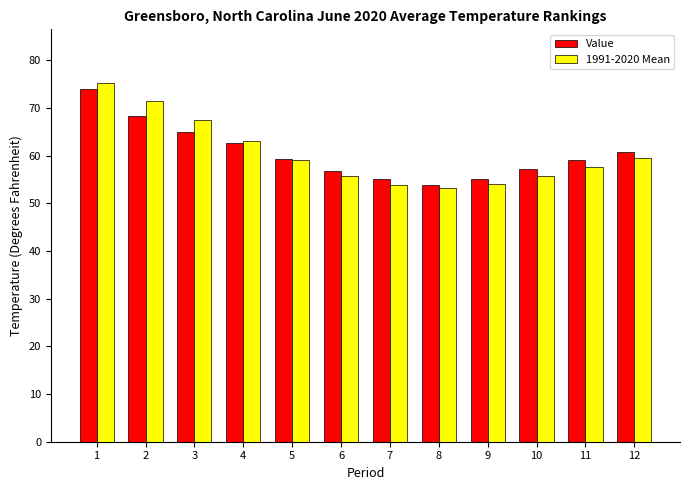

Is the value of Value at 2 greater than the value of 1991-2020 Mean at 9?

Yes